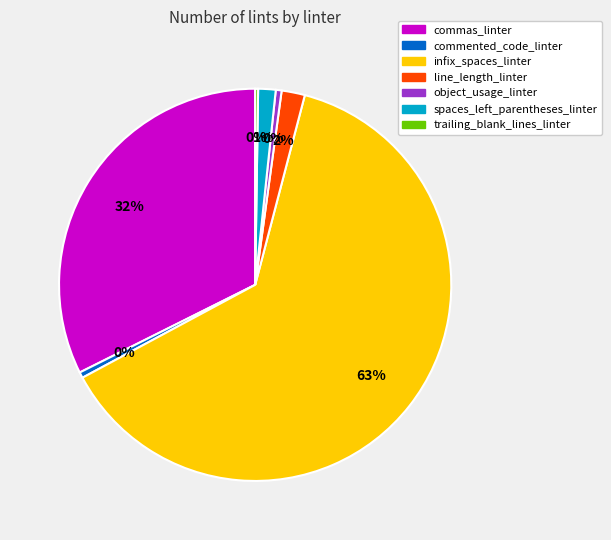

Which slice is the largest?

infix_spaces_linter